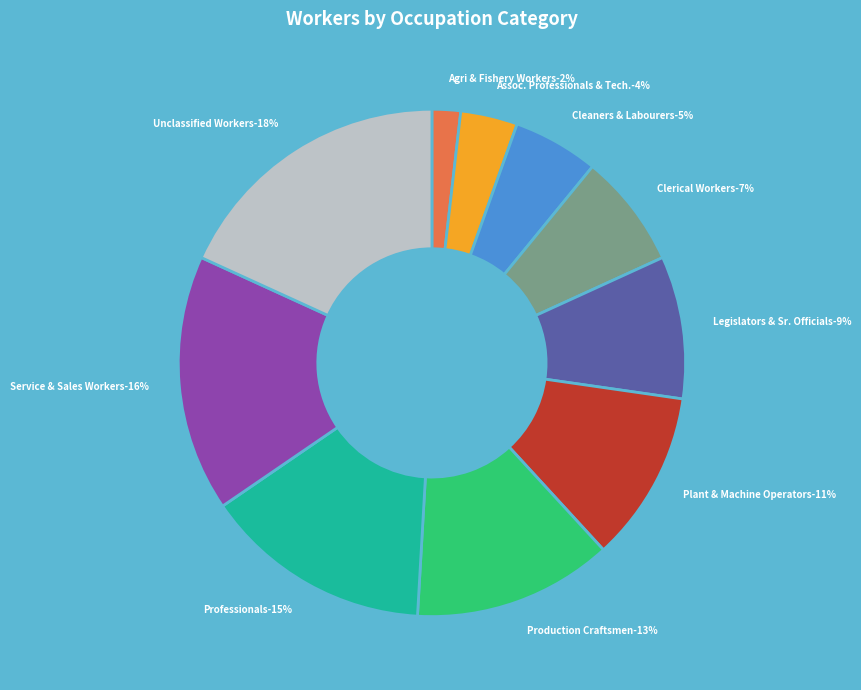

The Plan and Machine Operators and Assemblers slice represents 11% of the pie. True or false?

True